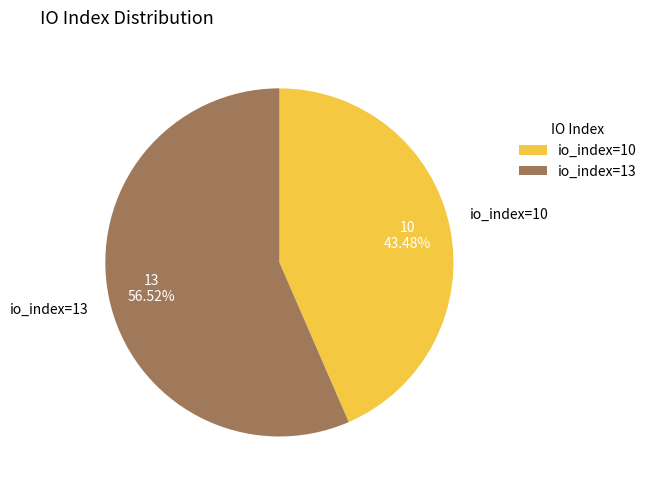

The io_index=13 slice represents 57% of the pie. True or false?

True